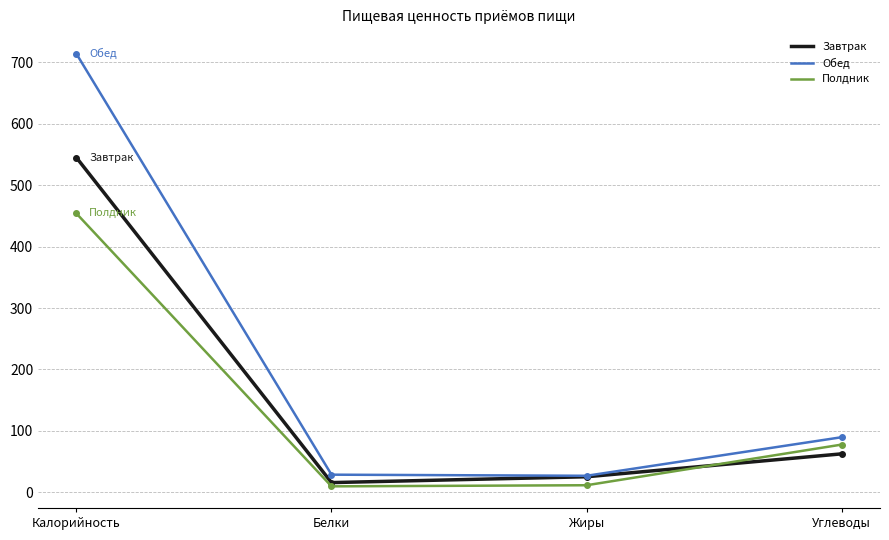

Where is Завтрак nearest to the value 280?

Углеводы